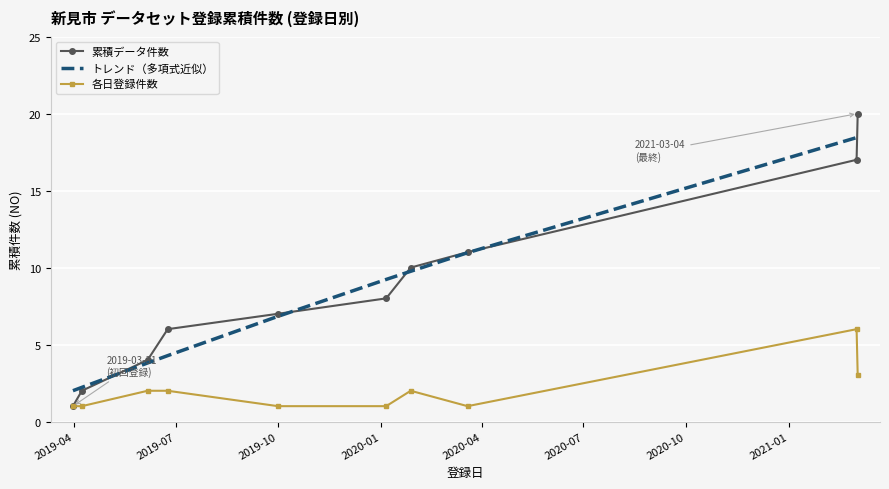

What is the minimum value for トレンド（多項式近似）?

2.0